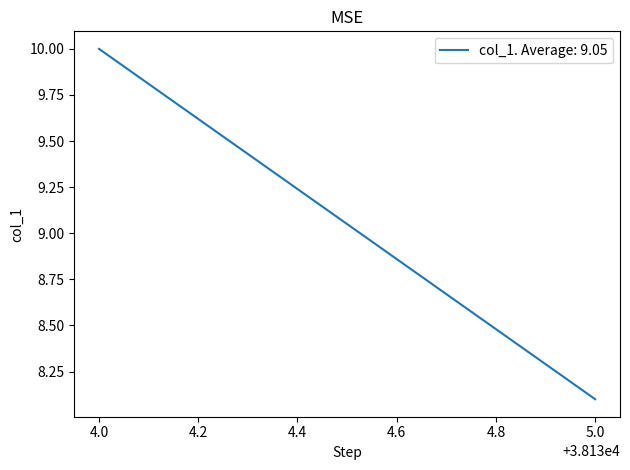

The value at 38134 is 2.5. True or false?

False